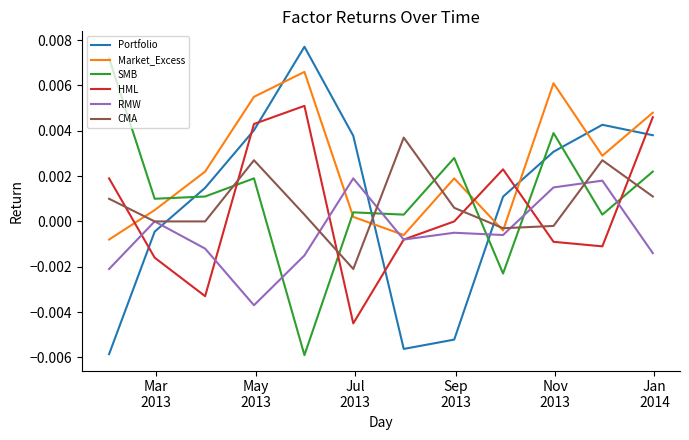

Which series has the largest total across all categories?

Market_Excess